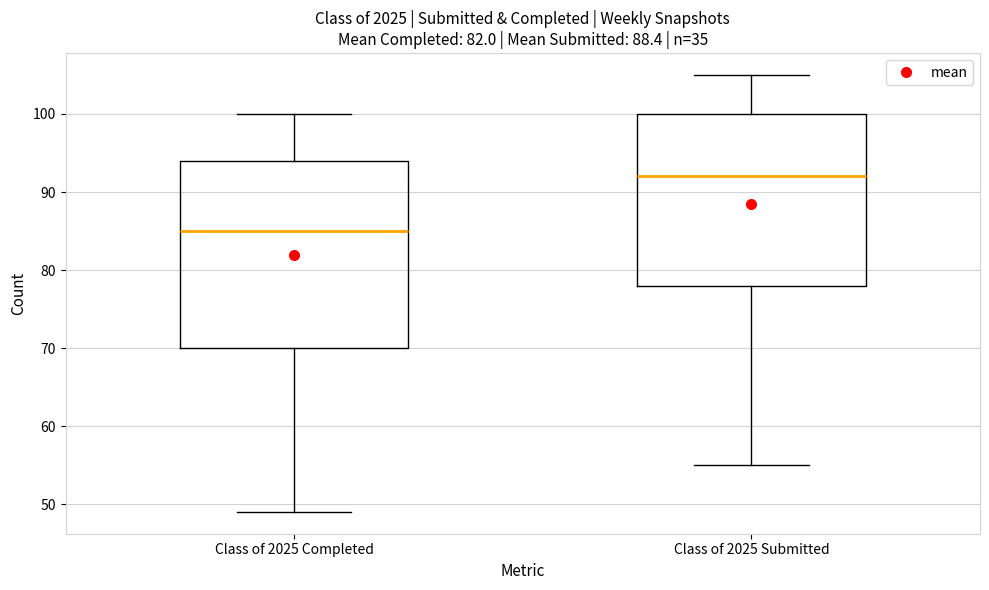

Reading left to right, transcribe this box plot: for each box, give where its median line is, the range the box spans, and where its two whiskers end, as read against the y-axis. The values are not printed on the chart, so give them approximately, as read against the axis.

Class of 2025 Completed: median 85, box 70 to 94, whiskers 49 to 100
Class of 2025 Submitted: median 92, box 78 to 100, whiskers 55 to 105